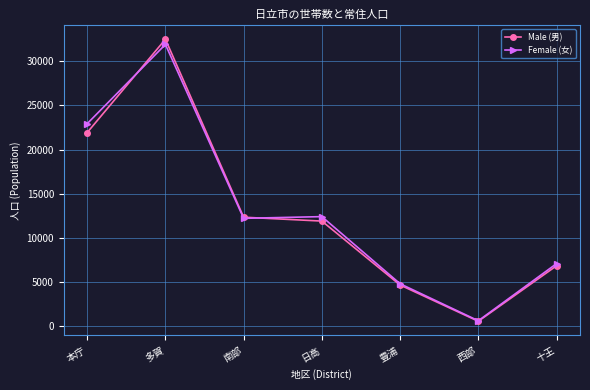

What is the sum of the Male (男) values at 南部 and 十王?

19222